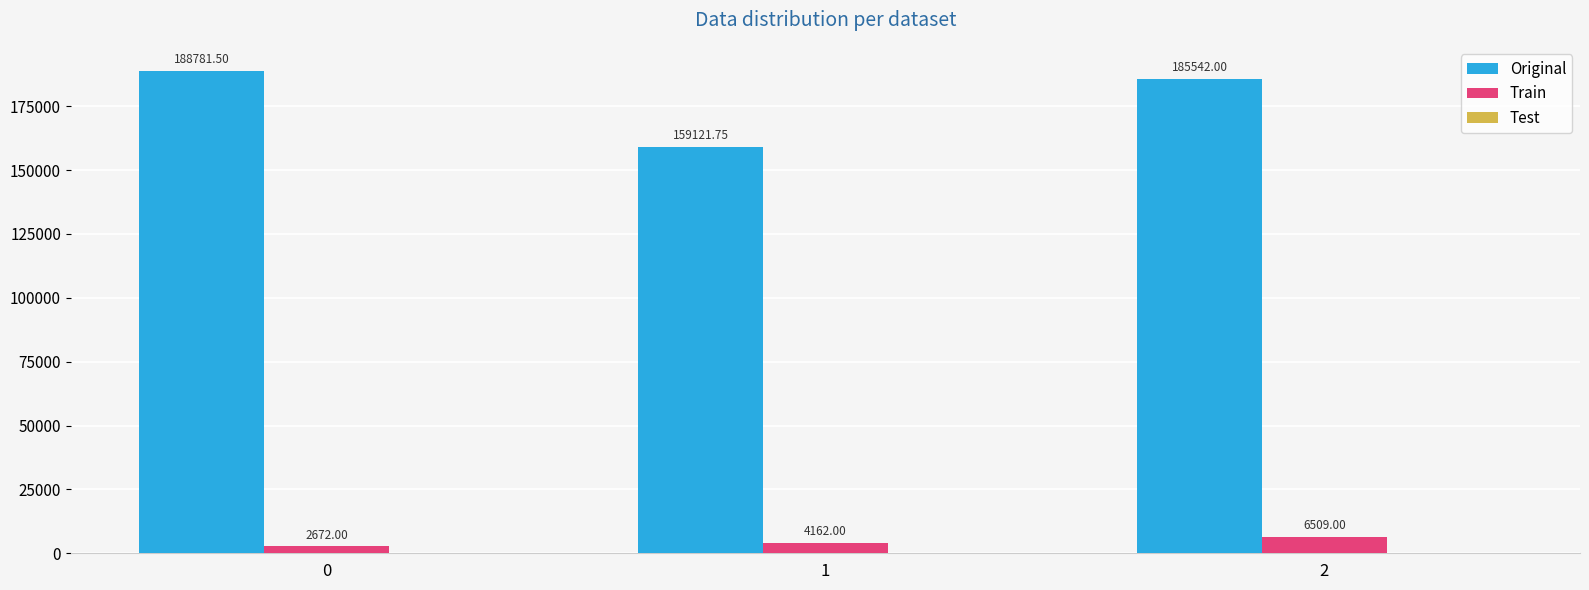

List the series in order of their peak value, lowest first.

Train, Original